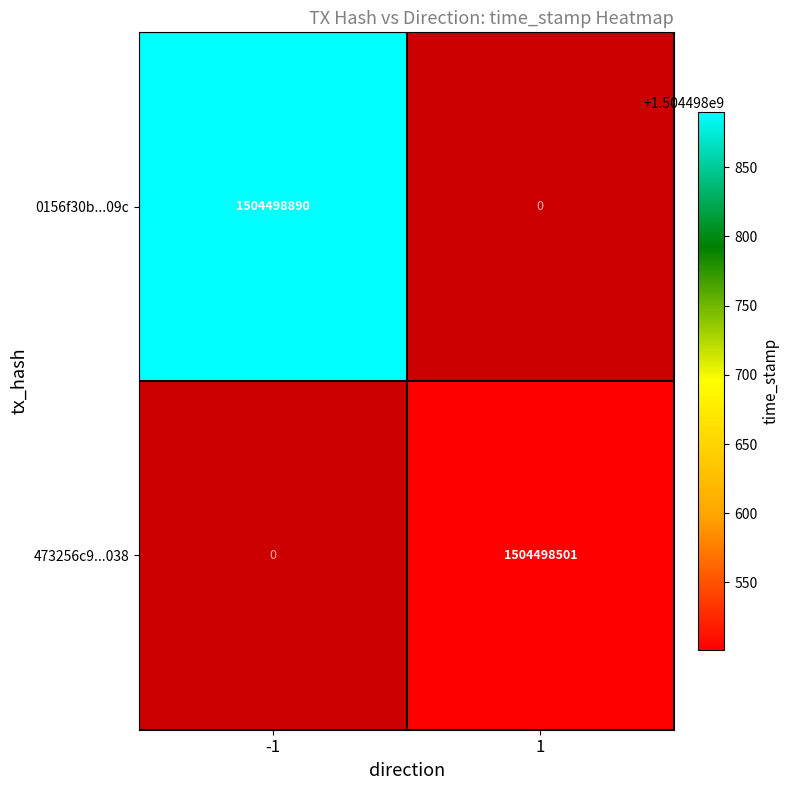

List the series in order of their peak value, lowest first.

473256c9597441610838eb56167cb648a0de038, 0156f30b84061fc721c1694cfeeeddf9d7fe09c